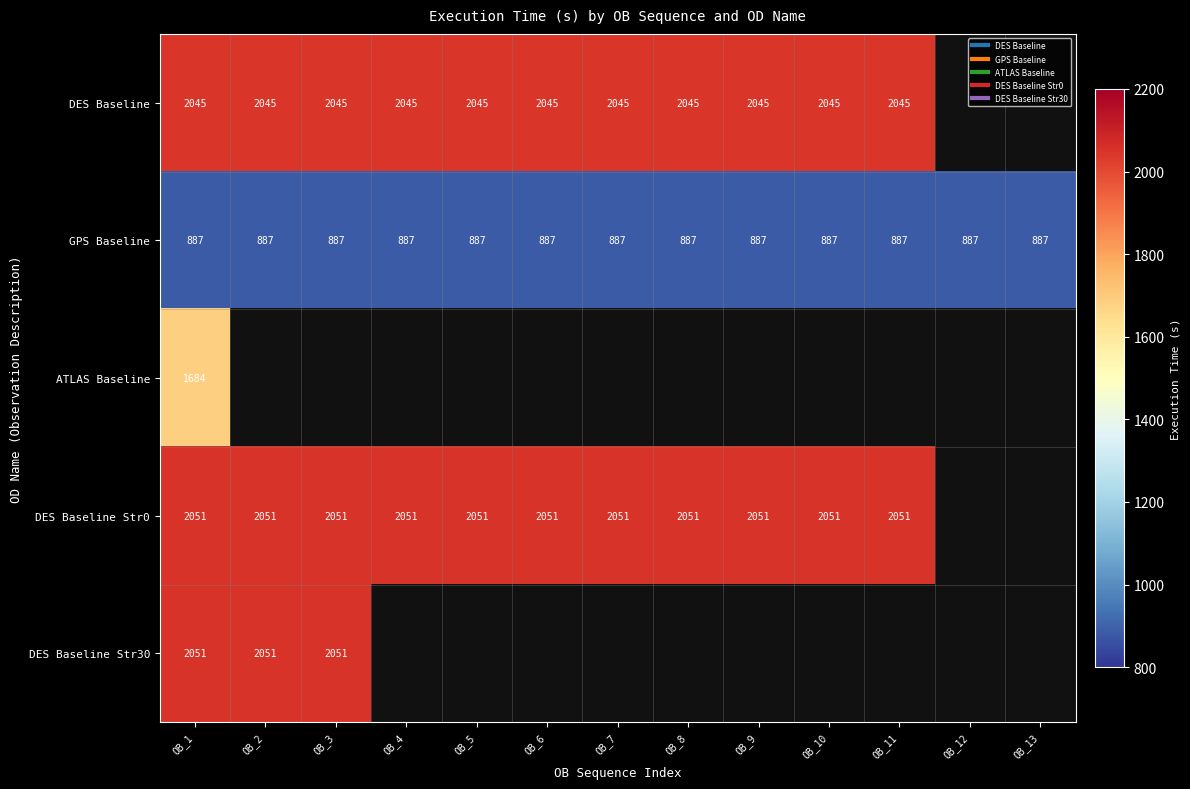

How many categories are shown in the chart?

13